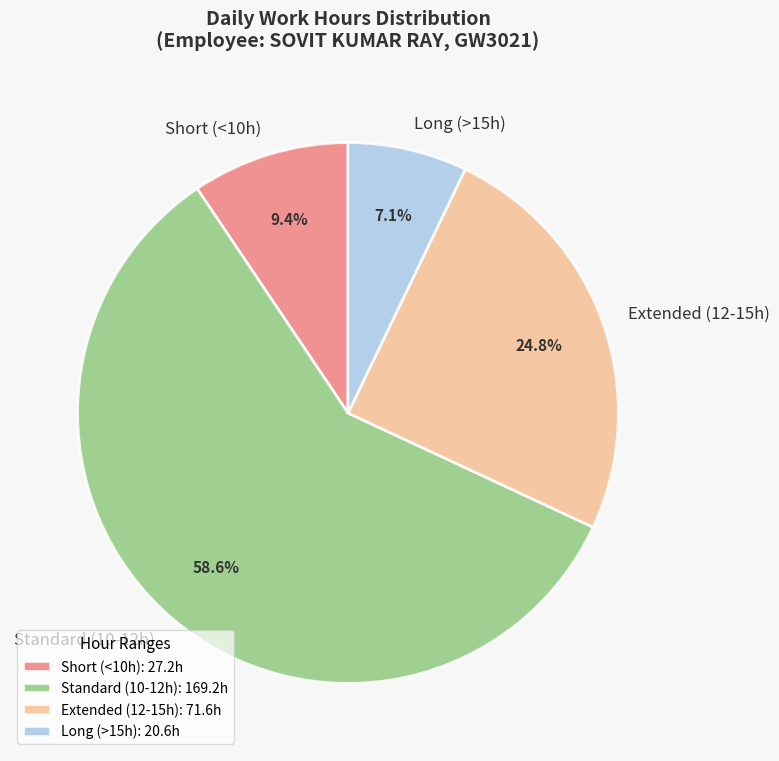

Does Long (>15h) account for over 50% of the chart?

No